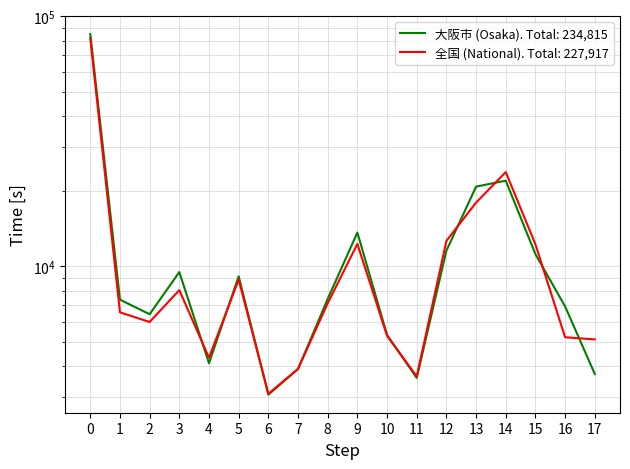

What is the sum of all 大阪市 (Osaka) values?

234815